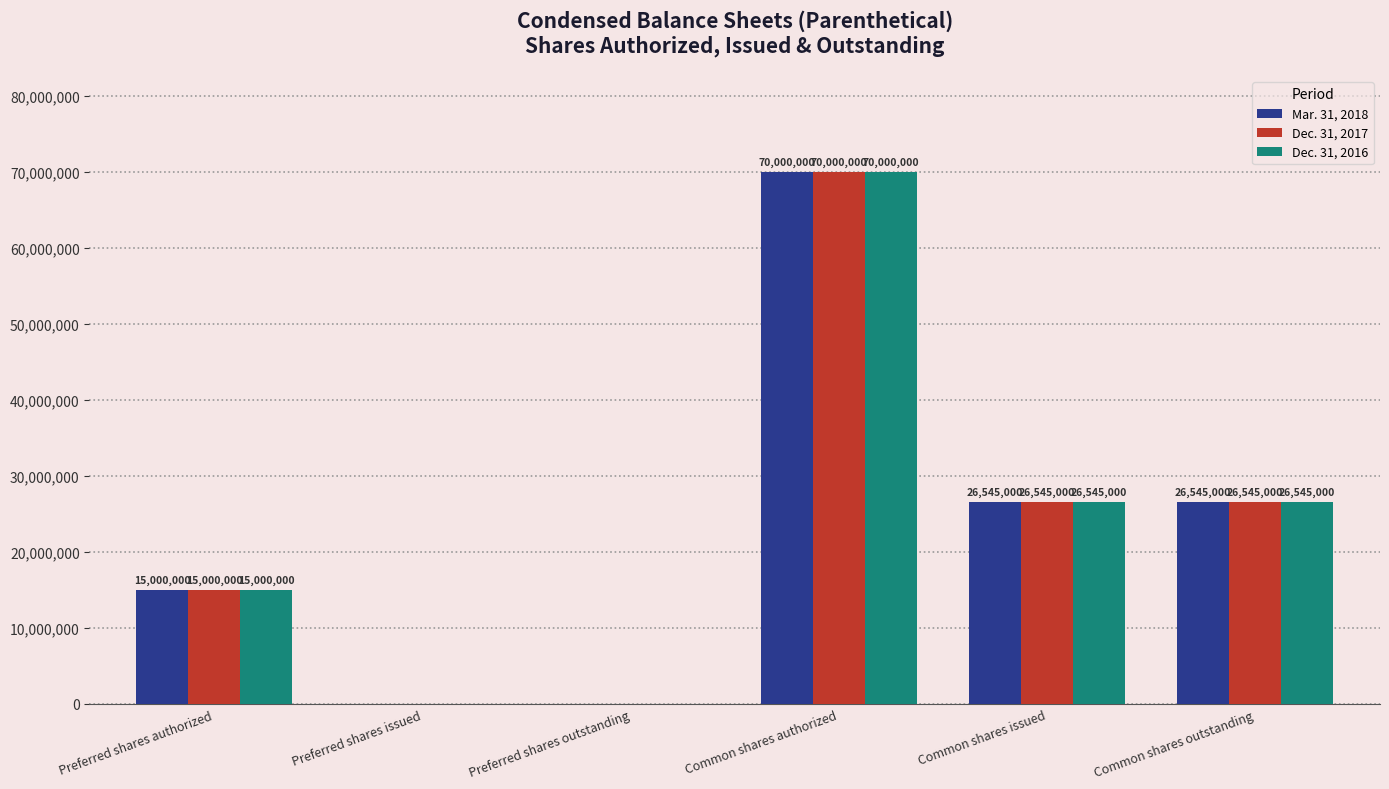

At which category is the sum across all series the highest?

Common shares authorized